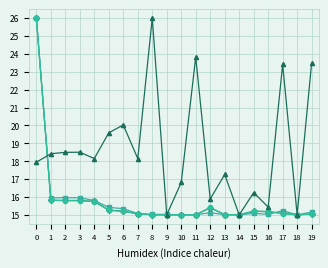

What is the greatest value displayed?

26.0